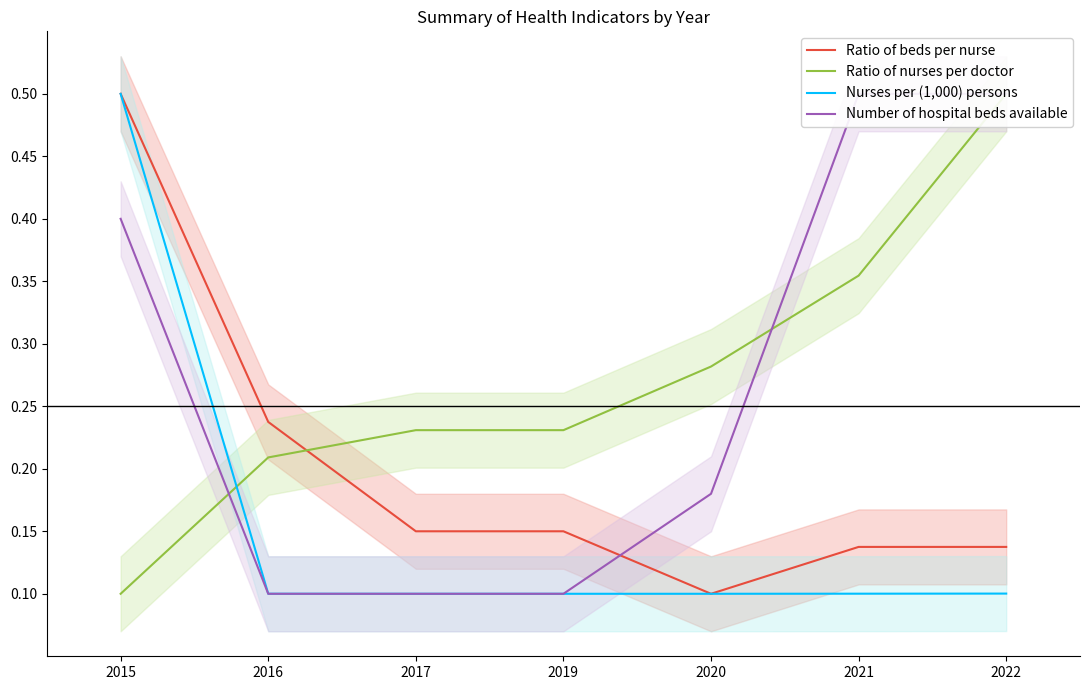

How many lines are shown in the chart?

4